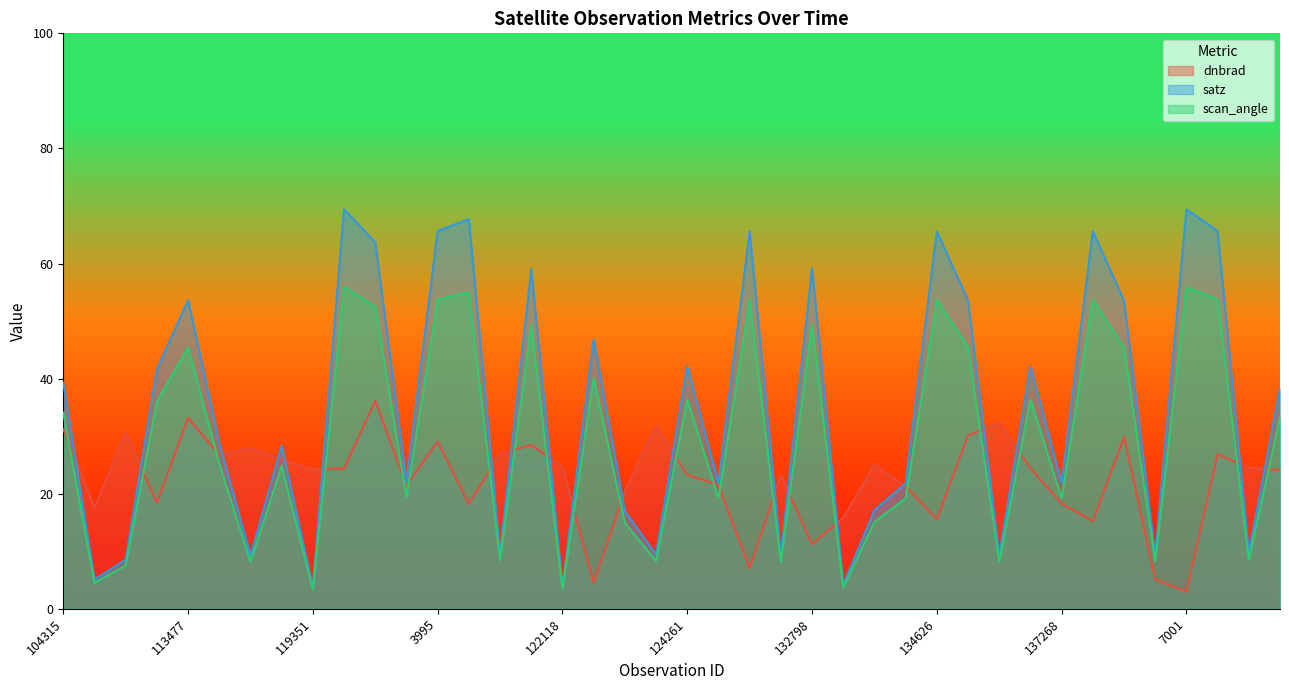

What is the maximum value shown in the chart?

69.4